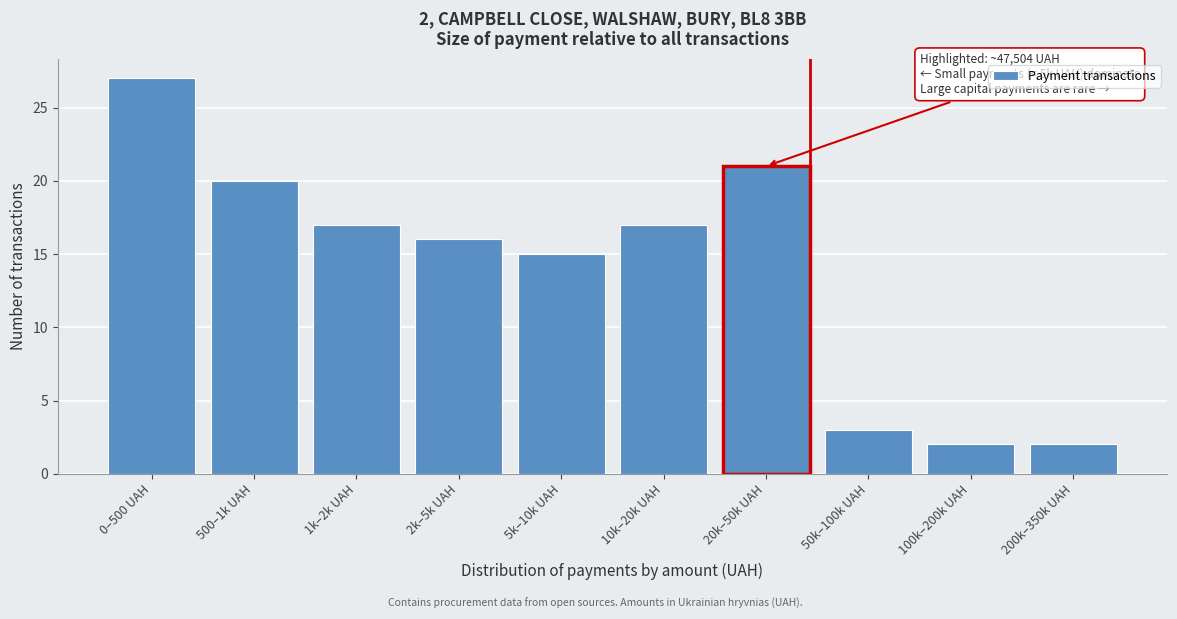

Reading left to right, list all the values displayed in this chart.

27	20	17	16	15	17	21	3	2	2